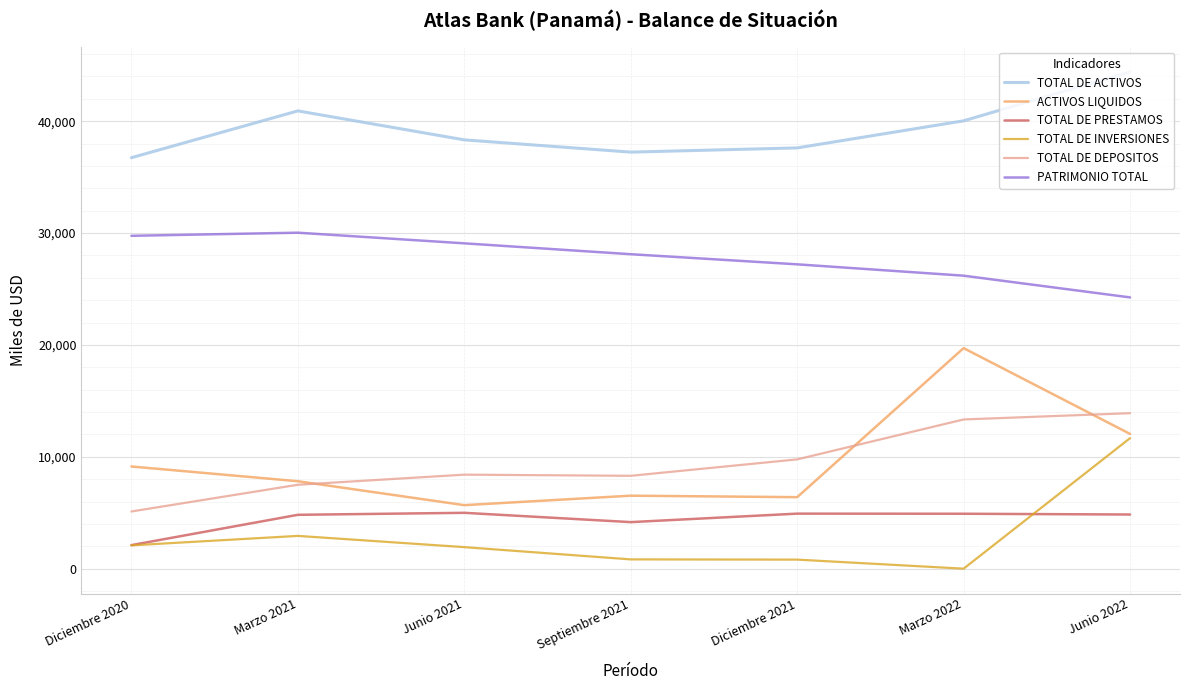

What is the difference between the maximum and minimum values in the PATRIMONIO TOTAL series?

5783.9